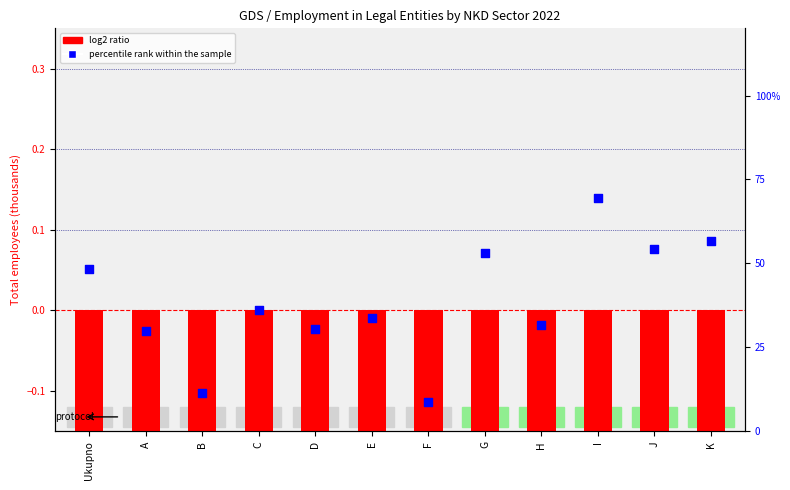

At how many categories does at least one series exceed 56?

2